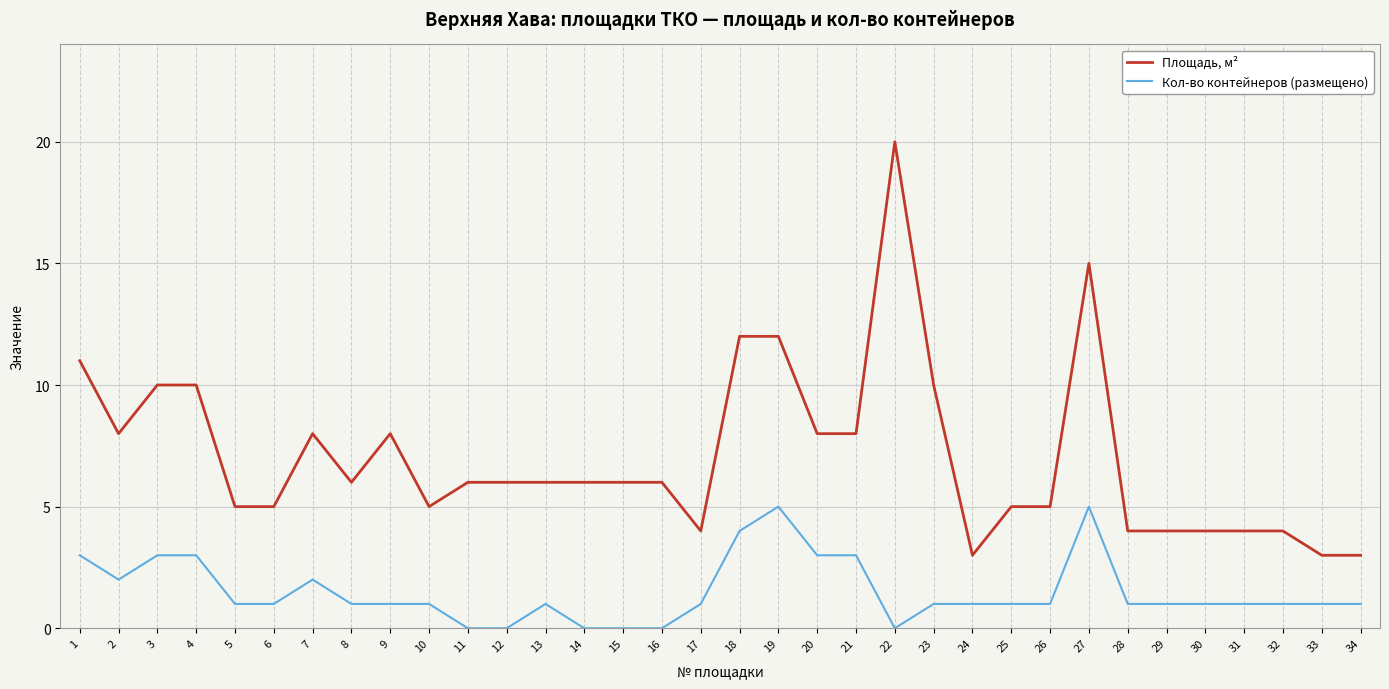

Reading left to right, what are all the values shown in this chart?

Площадь, м²: 1=11	2=8	3=10	4=10	5=5	6=5	7=8	8=6	9=8	10=5	11=6	12=6	13=6	14=6	15=6	16=6	17=4	18=12	19=12	20=8	21=8	22=20	23=10	24=3	25=5	26=5	27=15	28=4	29=4	30=4	31=4	32=4	33=3	34=3
Кол-во контейнеров (размещено): 1=3	2=2	3=3	4=3	5=1	6=1	7=2	8=1	9=1	10=1	11=0	12=0	13=1	14=0	15=0	16=0	17=1	18=4	19=5	20=3	21=3	22=0	23=1	24=1	25=1	26=1	27=5	28=1	29=1	30=1	31=1	32=1	33=1	34=1